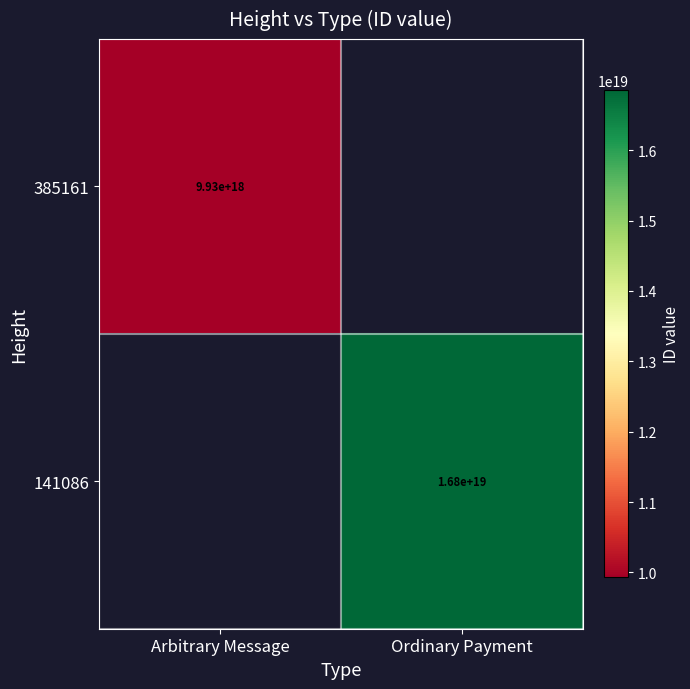

The 385161 series shows 9930000000000000000 at Arbitrary Message. True or false?

True